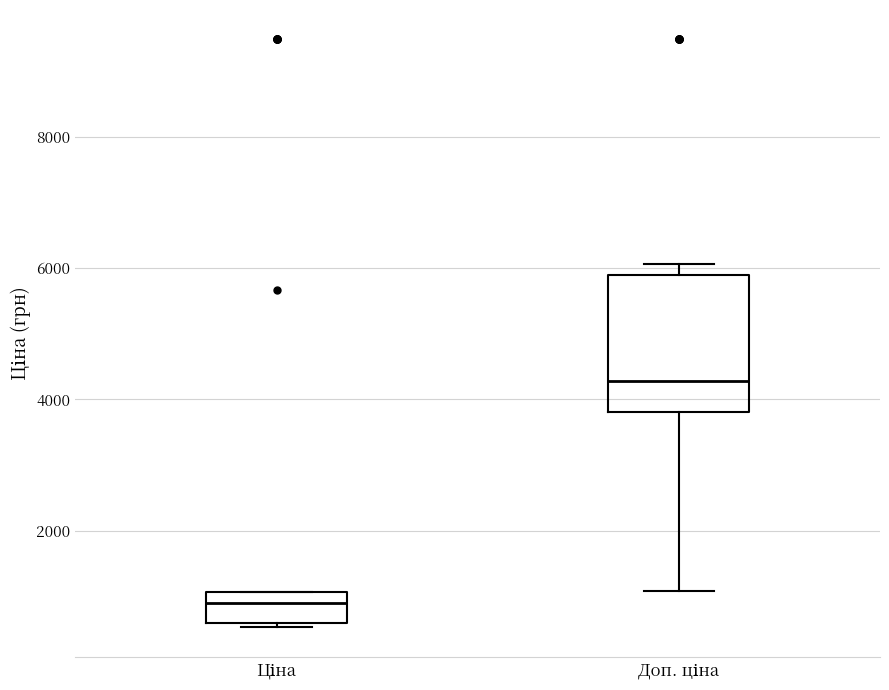

Which box is the tallest, from its lower edge to its upper edge?

Доп. ціна